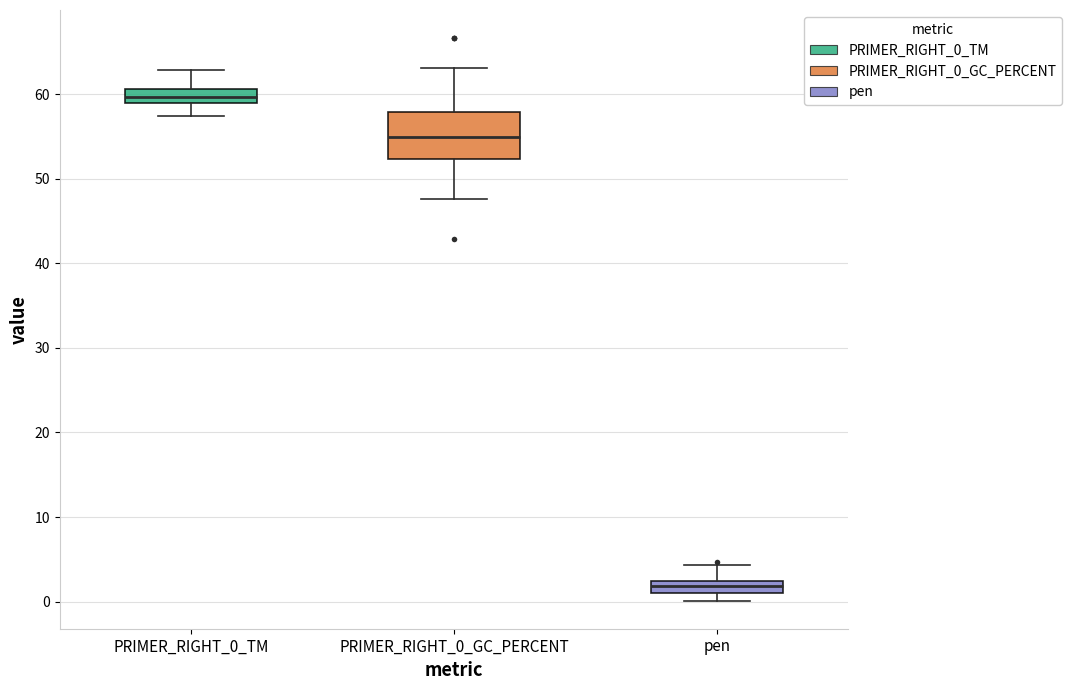

Which box is the tallest, from its lower edge to its upper edge?

PRIMER_RIGHT_0_GC_PERCENT